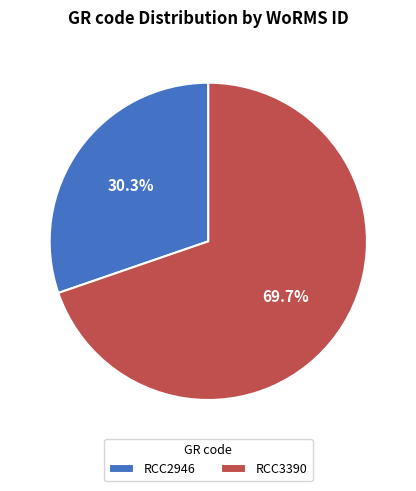

To the nearest percent, what percentage of the pie is RCC3390?

70%